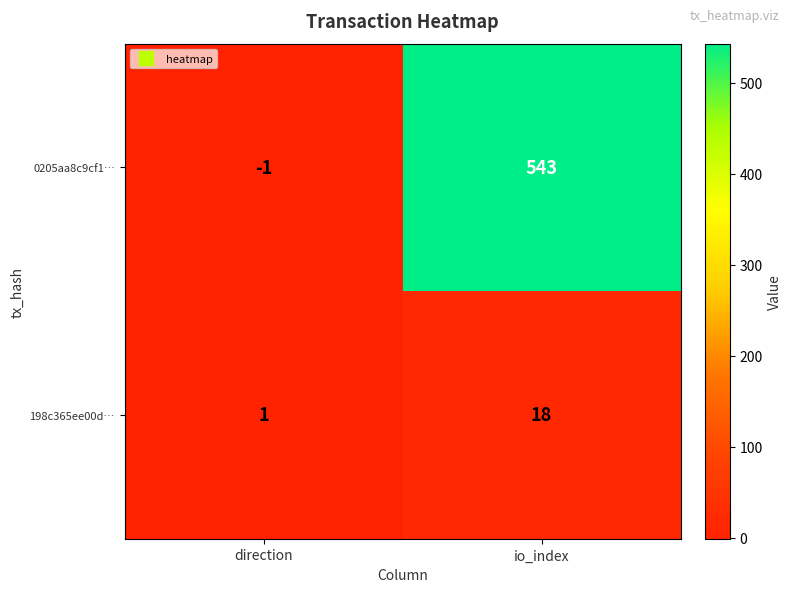

Which label corresponds to the largest value in the chart?

io_index